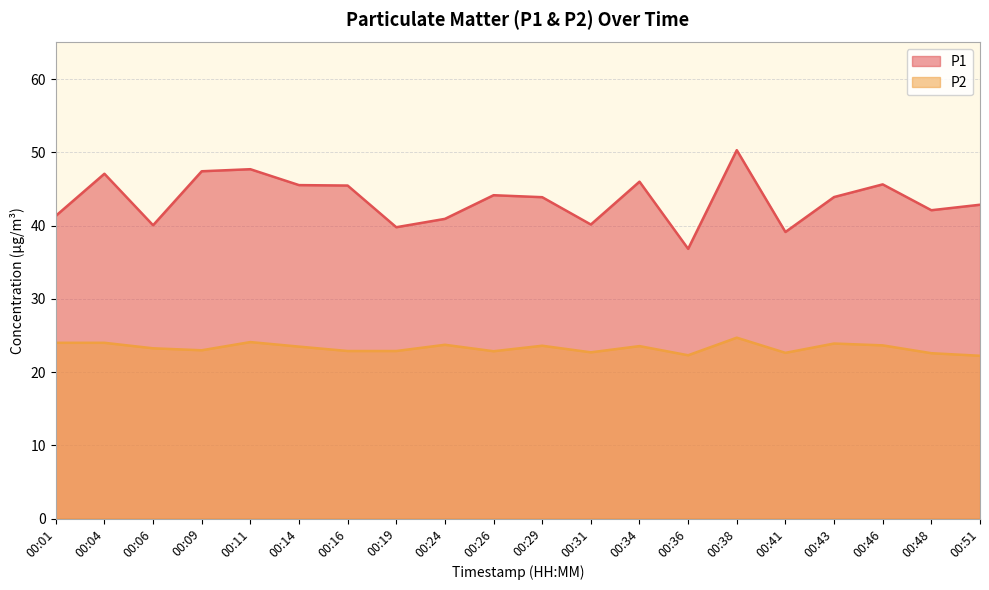

What are all the series names shown in the legend?

P1, P2